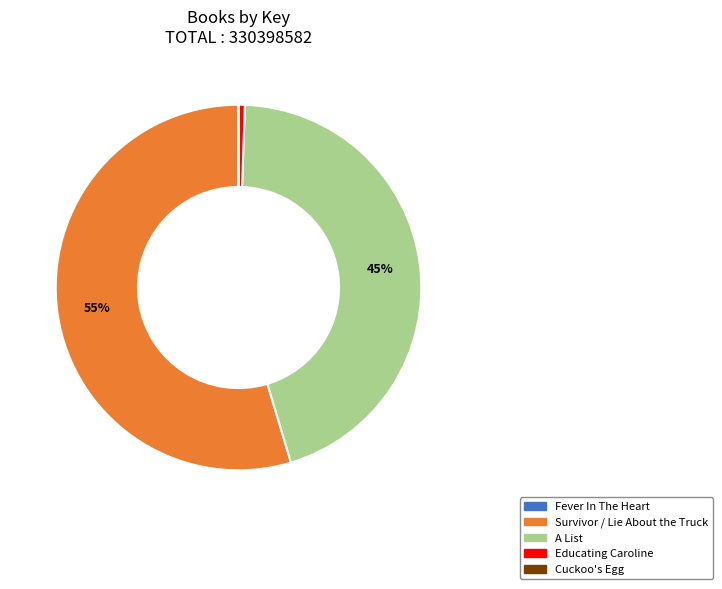

Is the sum of A List and Survivor / Lie About the Truck greater than half?

Yes